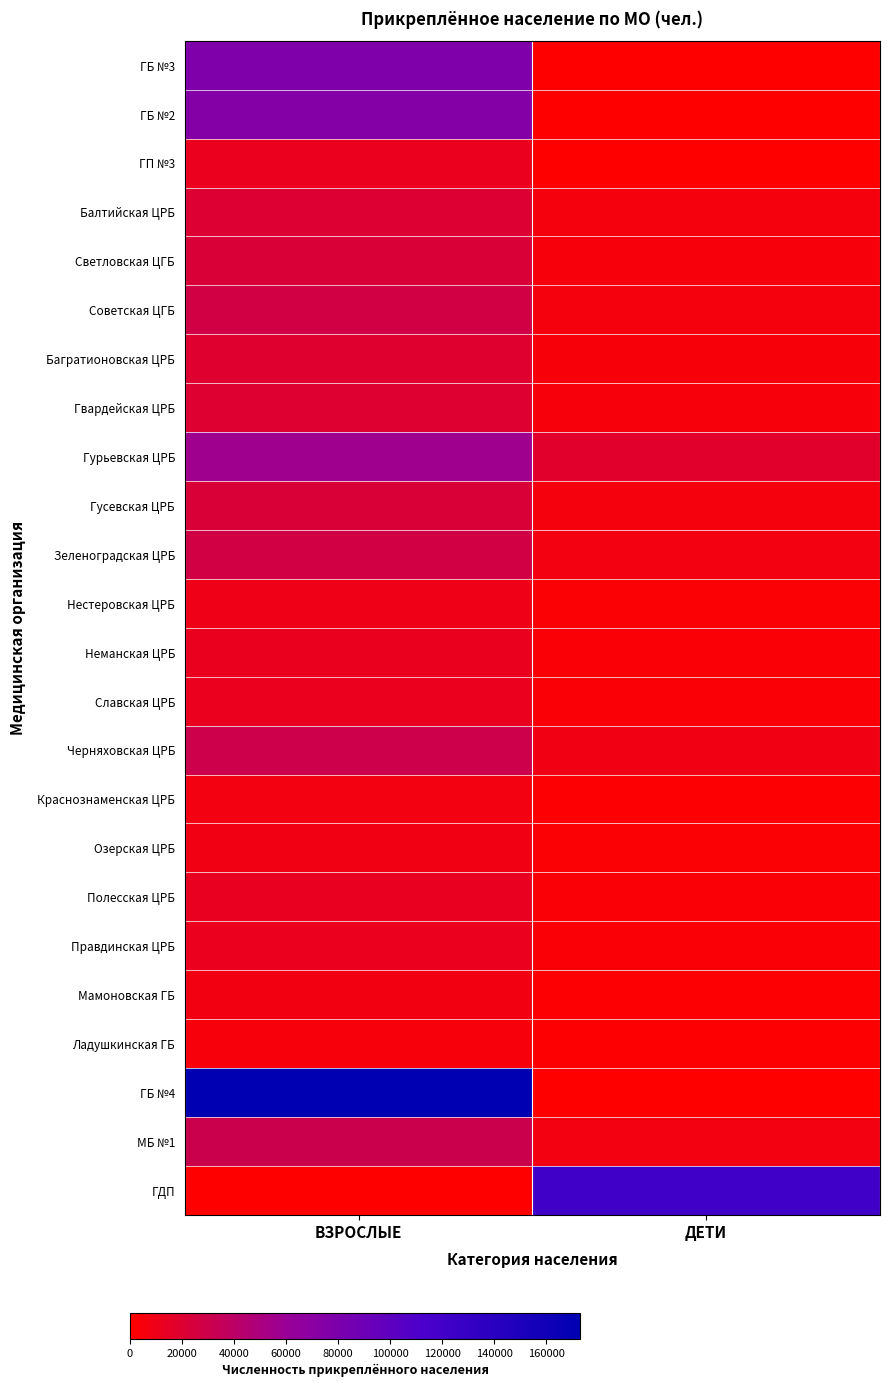

Rank the series by their maximum value, from lowest to highest.

Ладушкинская ГБ, Краснознаменская ЦРБ, Мамоновская ГБ, Озерская ЦРБ, Нестеровская ЦРБ, Славская ЦРБ, Правдинская ЦРБ, ГП №3, Неманская ЦРБ, Полесская ЦРБ, Багратионовская ЦРБ, Гвардейская ЦРБ, Балтийская ЦРБ, Светловская ЦГБ, Гусевская ЦРБ, Зеленоградская ЦРБ, Советская ЦГБ, Черняховская ЦРБ, МБ №1, Гурьевская ЦРБ, ГБ №2, ГБ №3, ГДП, ГБ №4